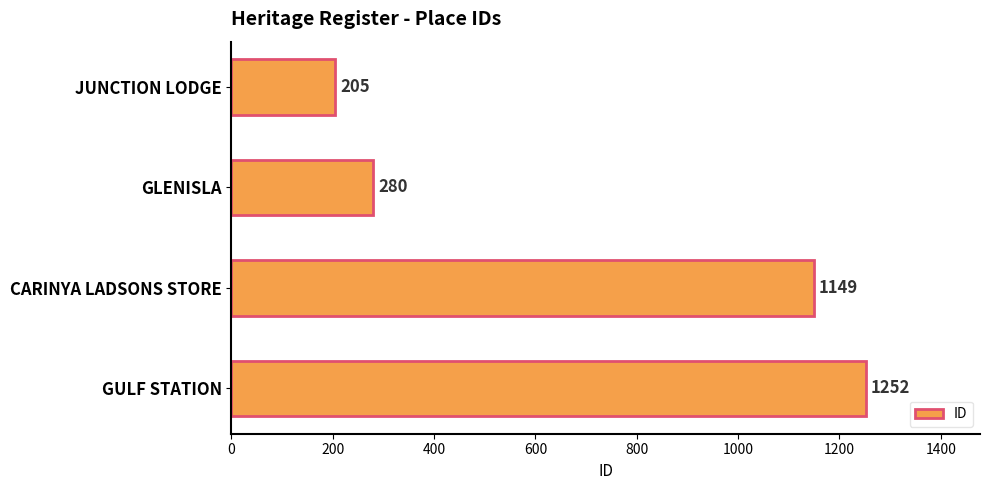

True or false: the data shows 271 at CARINYA LADSONS STORE.

False